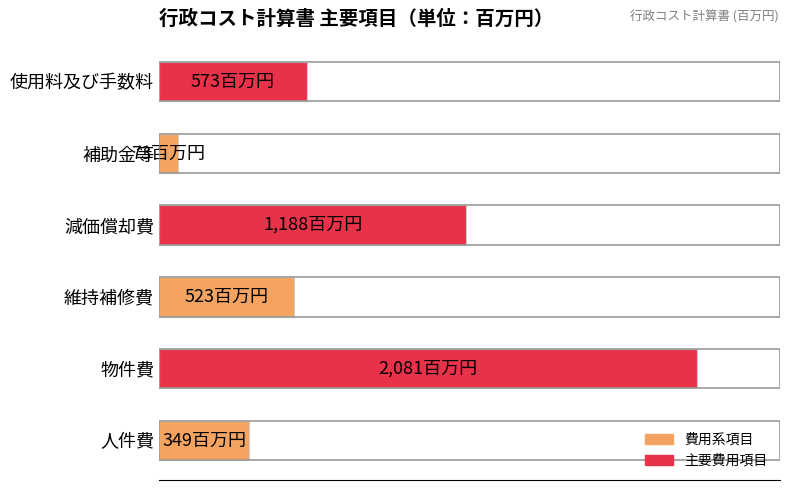

Where is the data nearest to the value 1077?

減価償却費